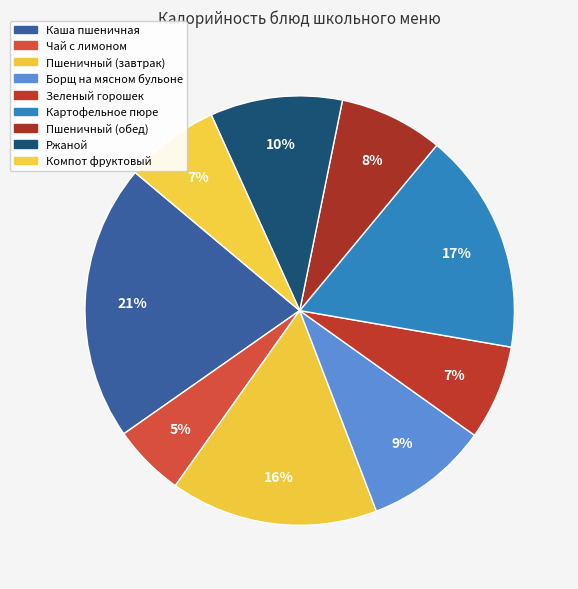

The Пшеничный (завтрак) slice represents 16% of the pie. True or false?

True